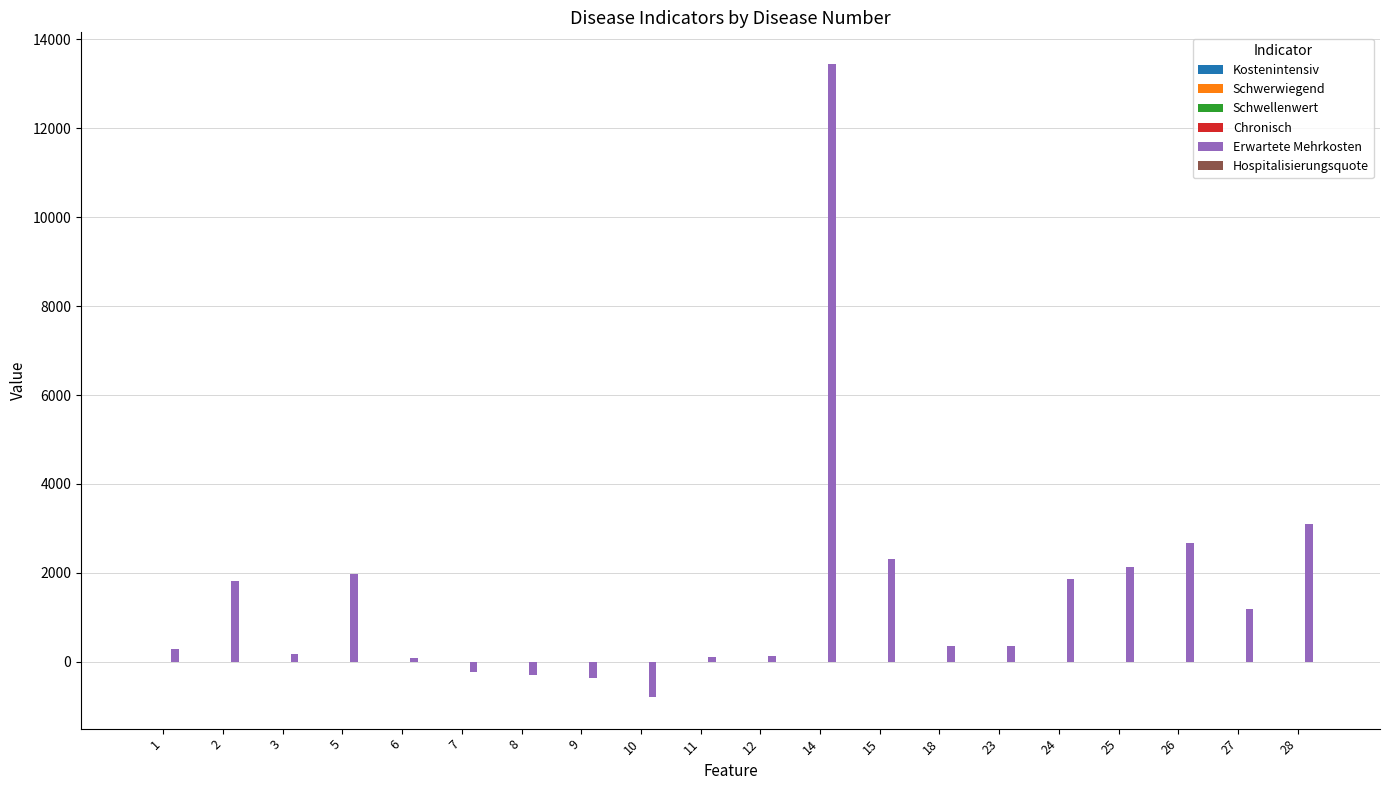

What is the maximum value shown in the chart?

13446.0